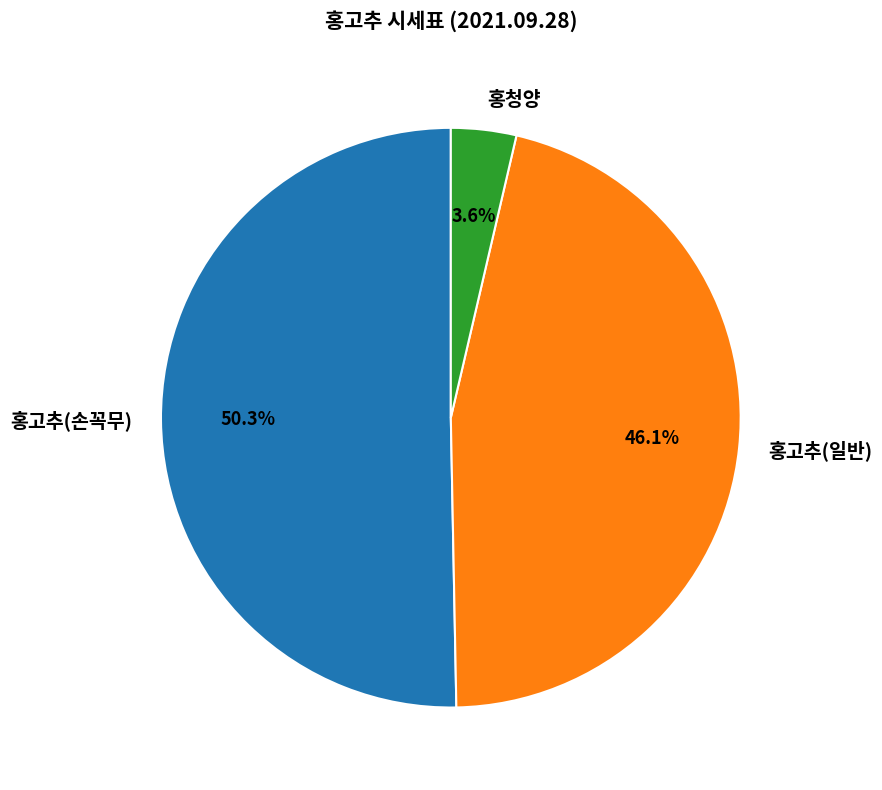

Count the number of slices in the pie.

3